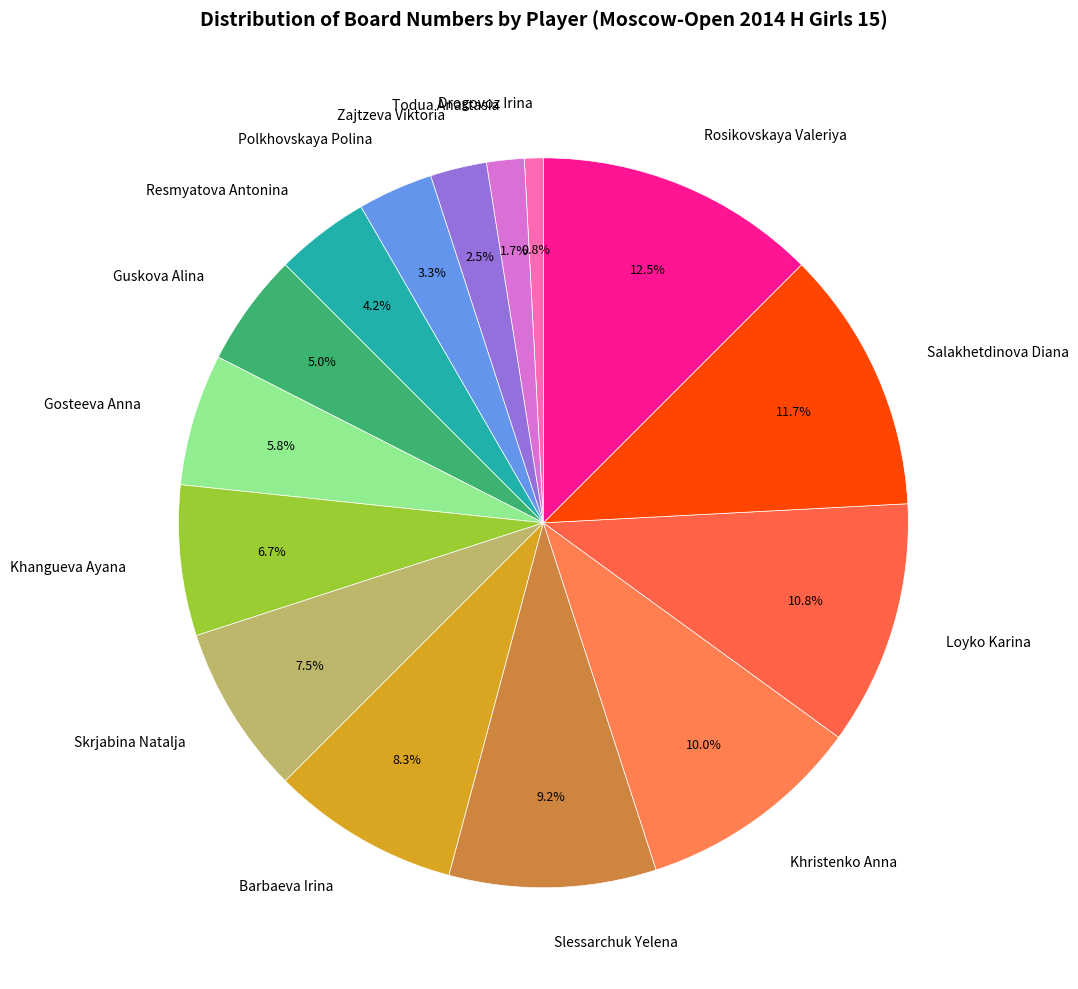

What is the largest slice in the pie chart?

Rosikovskaya Valeriya